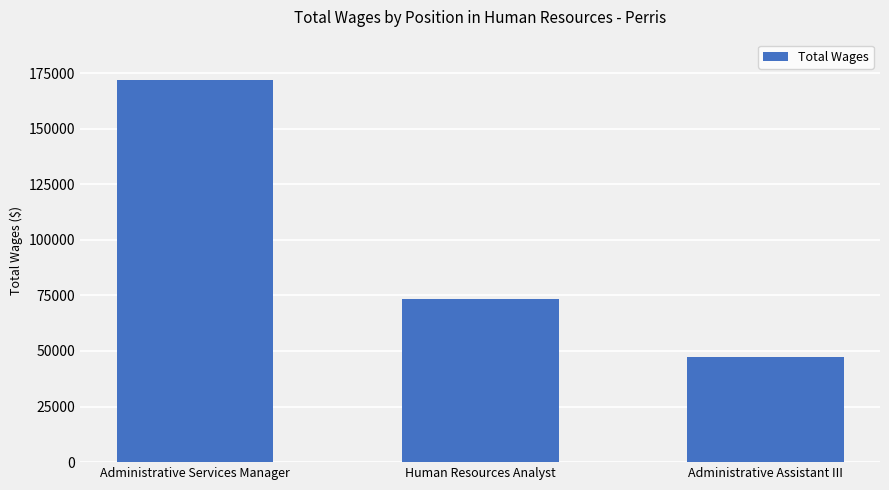

What is the sum of all values?

292440